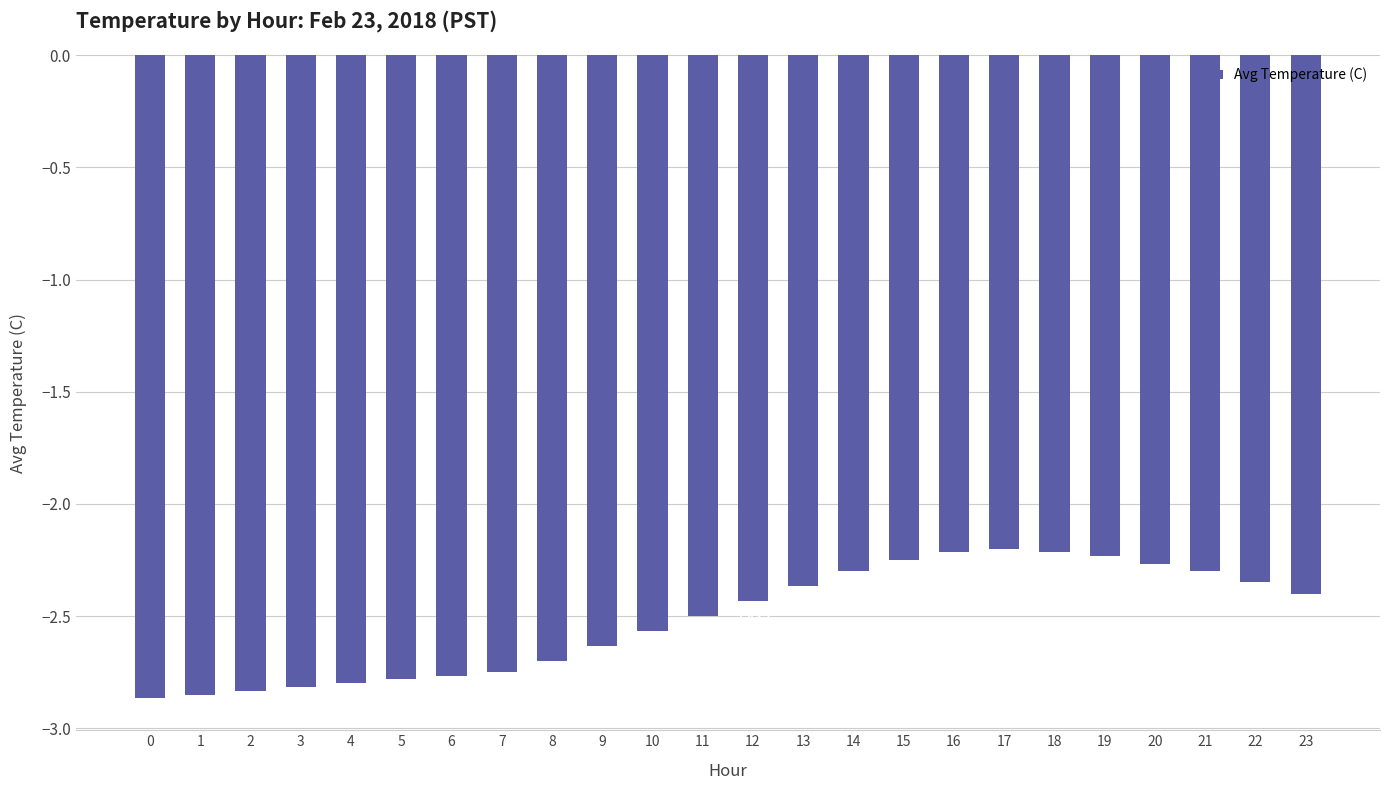

What is the difference between the maximum and minimum values?

0.7